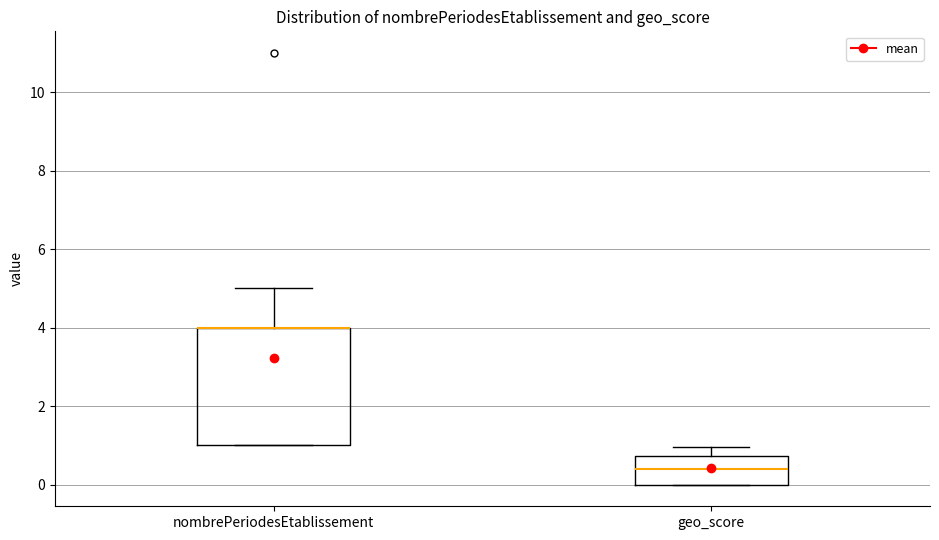

Reading left to right, transcribe this box plot: for each box, give where its median line is, the range the box spans, and where its two whiskers end, as read against the y-axis. The values are not printed on the chart, so give them approximately, as read against the axis.

nombrePeriodesEtablissement: median 4.0 (drawn on the box's upper edge), box 1.0 to 4.0, whiskers 1.0 to 5.0
geo_score: median 0.4, box 0.0 to 0.8, whiskers 0.0 to 1.0